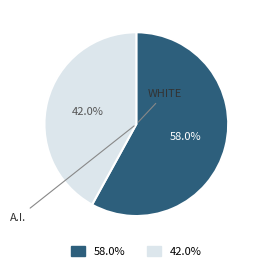

To the nearest percent, what is the average slice percentage?

50%